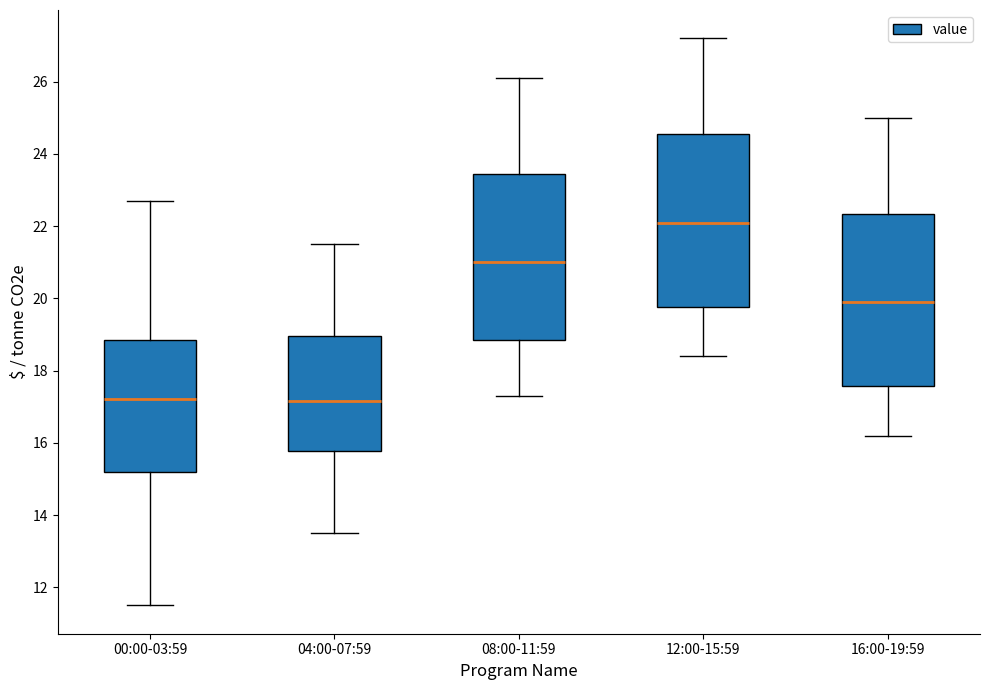

Where is the lower edge of the box for 12:00-15:59 on the y-axis? The values are not printed on the chart, so give them approximately, as read against the axis.

19.8